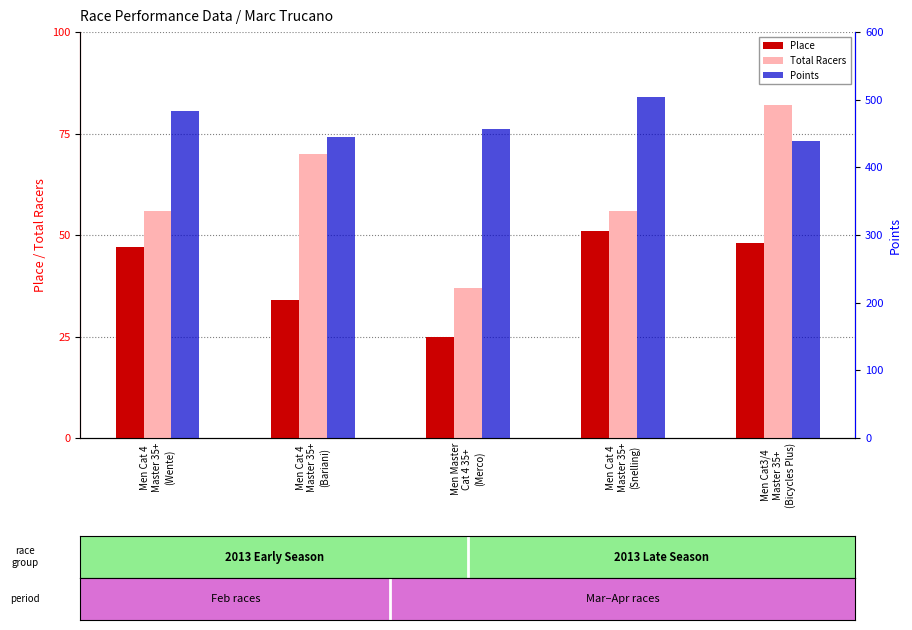

What is the difference between the maximum and minimum values in the Points series?

66.0